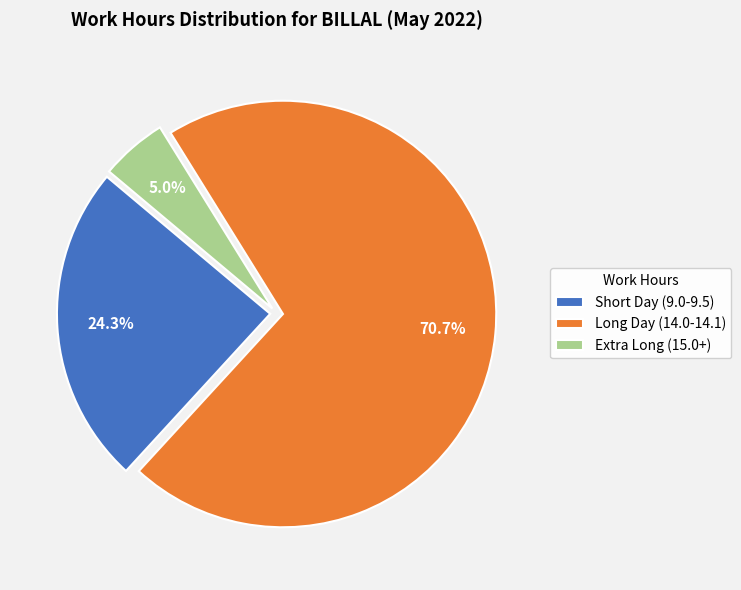

Which slice is the smallest?

Extra Long (15.0+)